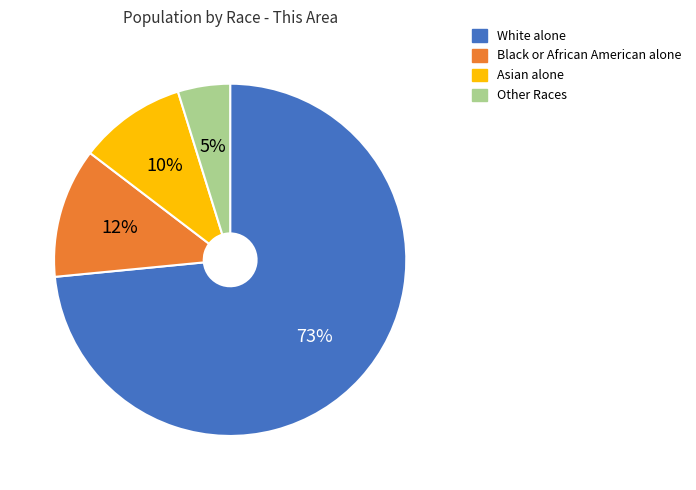

Does Black or African American alone represent more than half of the total?

No